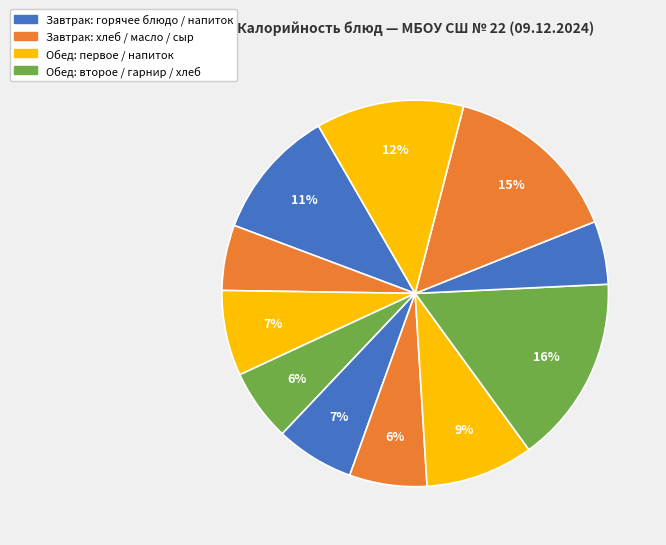

How many segments does this pie chart have?

11